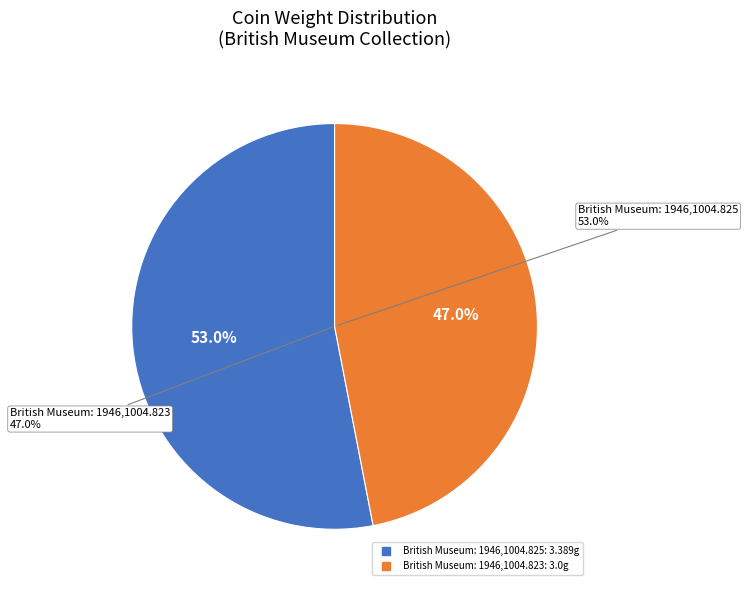

How many segments does this pie chart have?

2